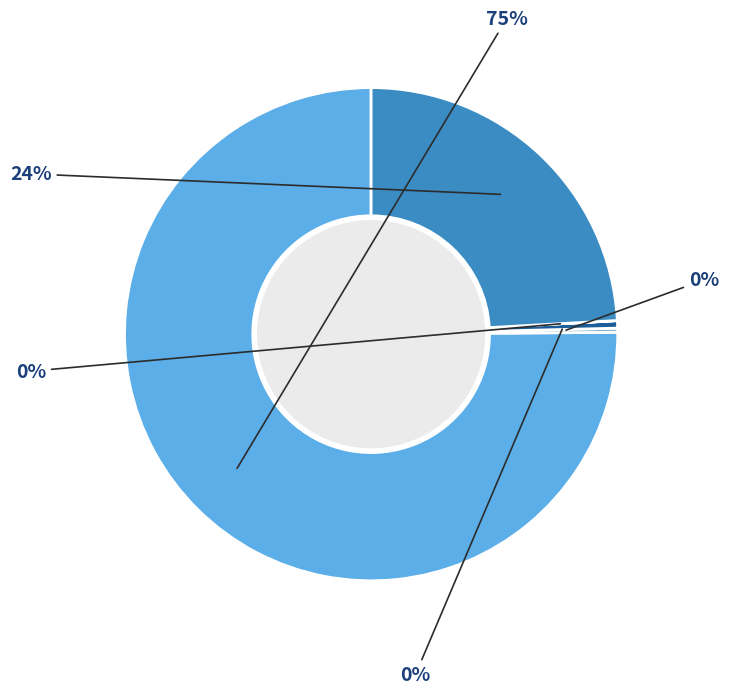

Is there a majority slice in this chart?

Yes